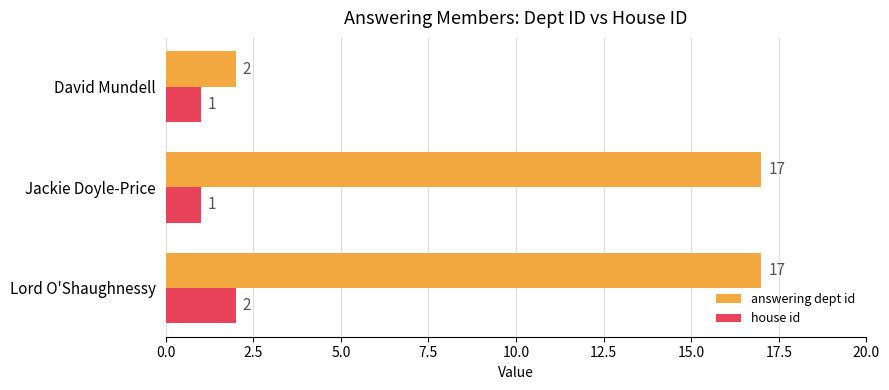

Which series has the widest spread of values?

answering dept id